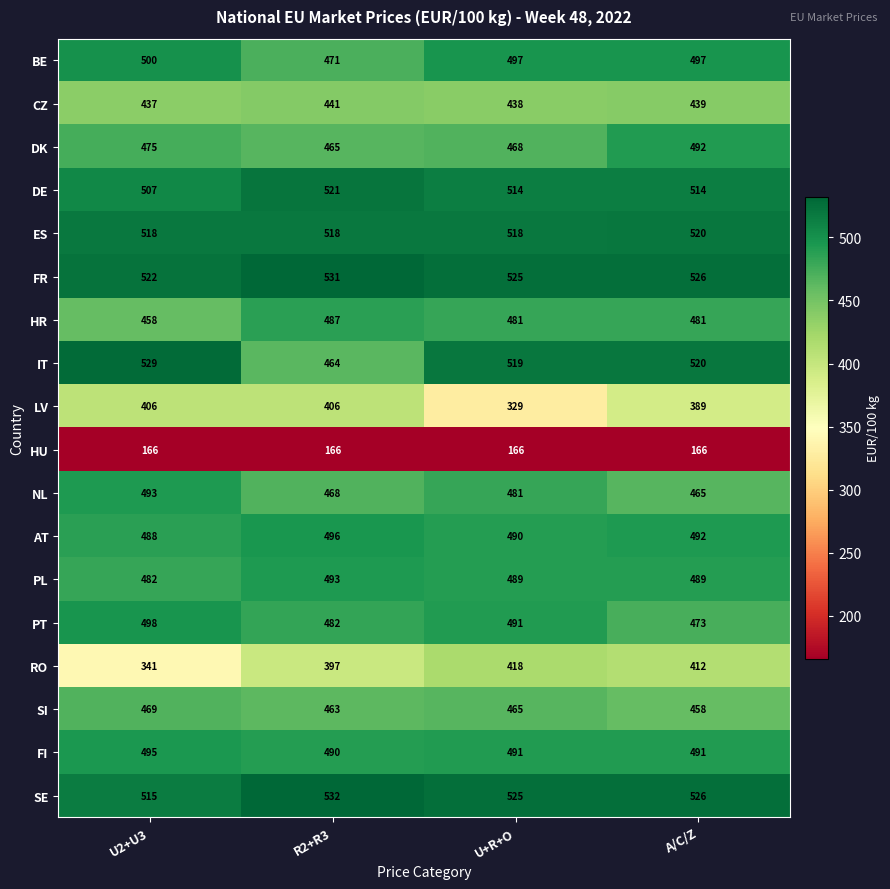

The value of PT at A/C/Z is 806. True or false?

False